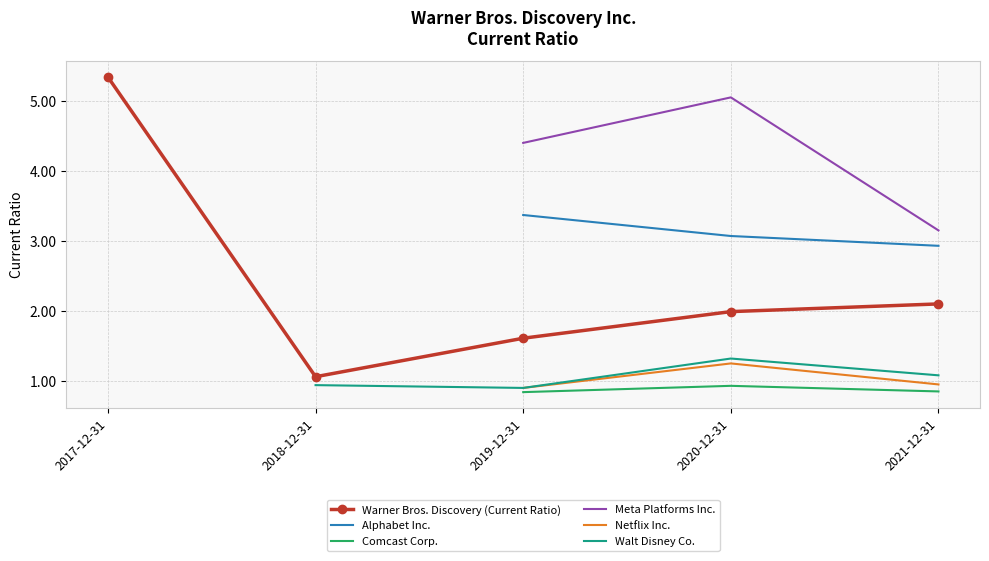

Is the value of Netflix Inc. at 2020-12-31 greater than the value of Meta Platforms Inc. at 2021-12-31?

No